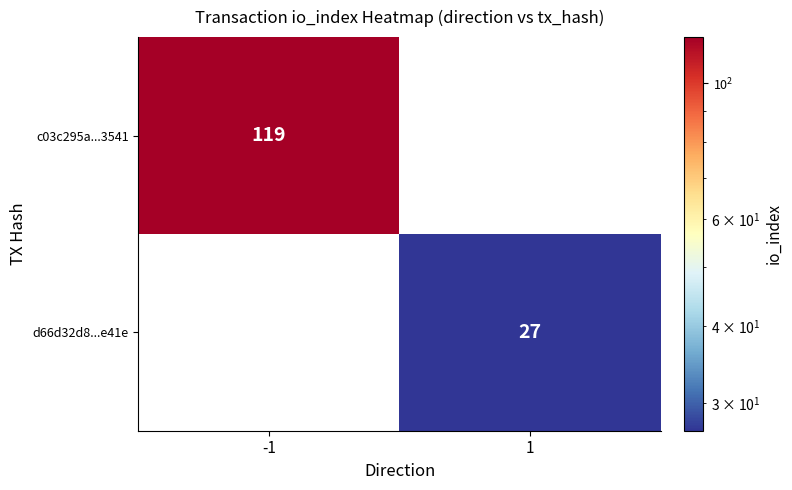

Is it true that d66d32d8...e41e equals 7 at 1?

False